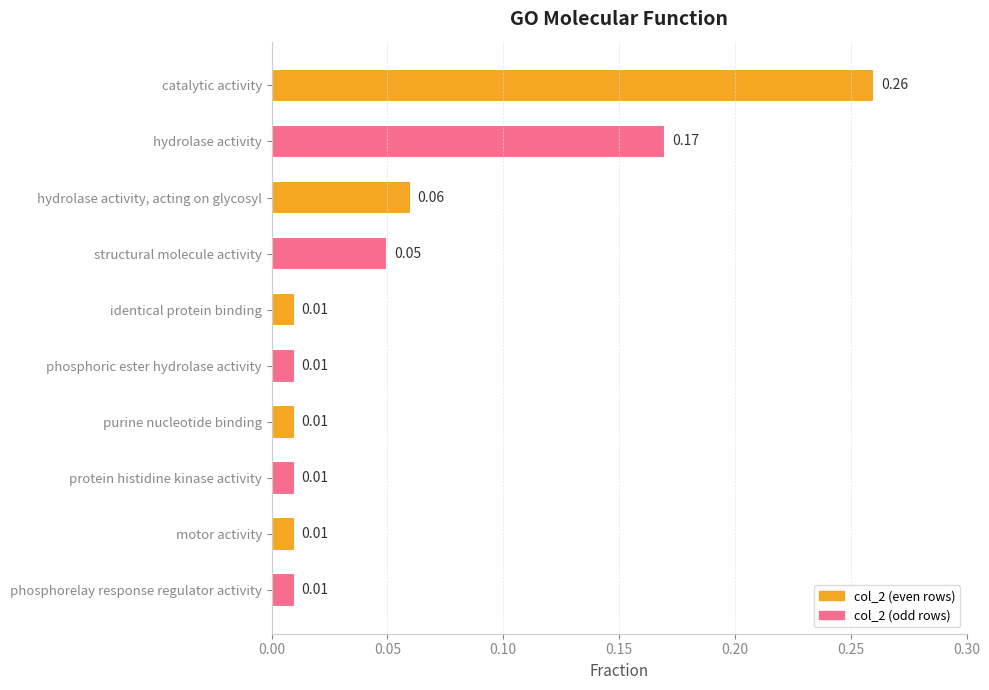

What is the label of the 2nd bar from the bottom?

motor activity